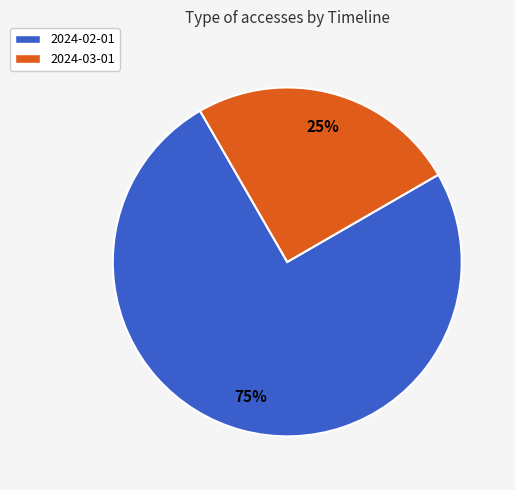

Which category accounts for the majority?

2024-02-01